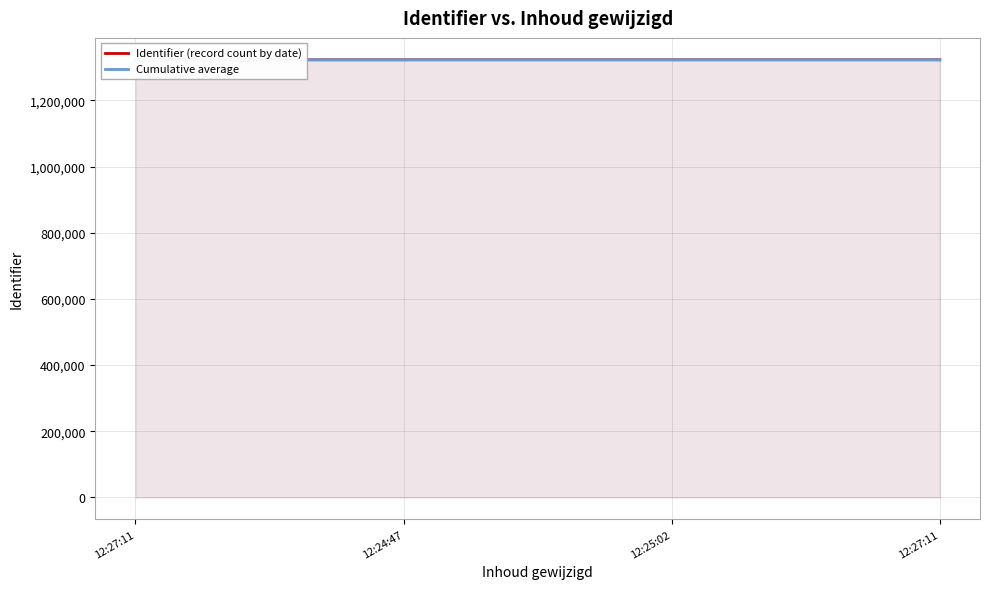

What is the label of the 2nd point from the right?

12:25:02